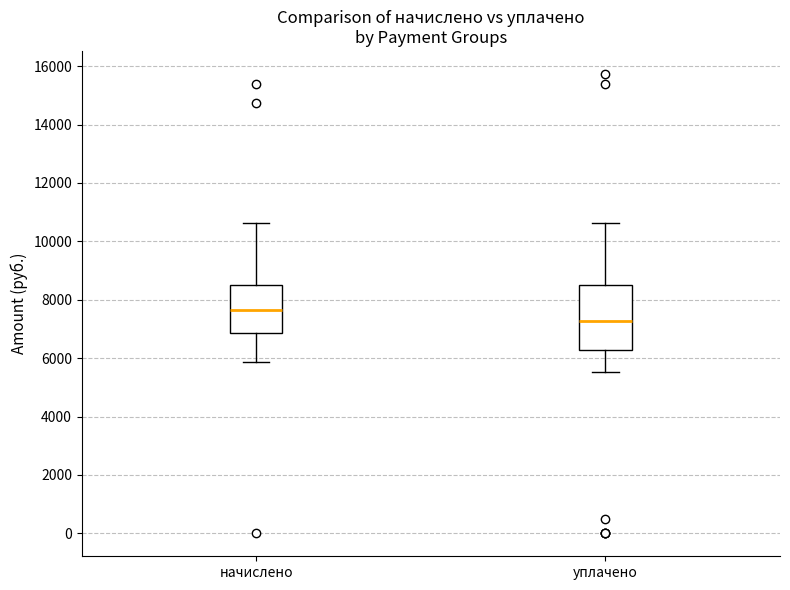

Reading left to right, read every box against the y-axis: the position of its median line, the range the box covers, and the ends of its whiskers. The values are not printed on the chart, so give them approximately, as read against the axis.

начислено: median 7600, box 6800 to 8600, whiskers 5800 to 10600
уплачено: median 7200, box 6200 to 8600, whiskers 5600 to 10600